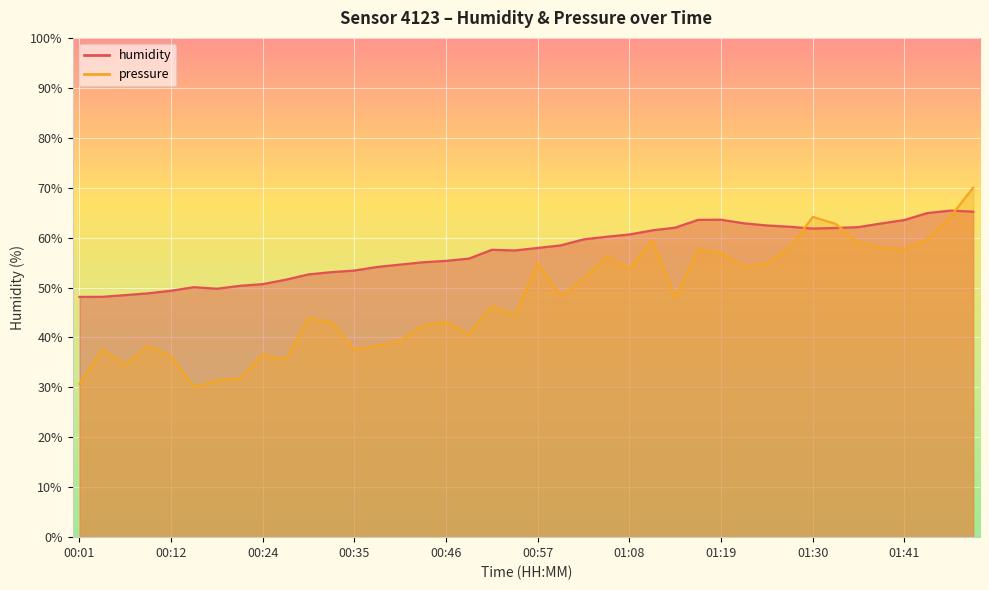

Rank the series at 01:11 from lowest to highest value.

pressure_norm, humidity